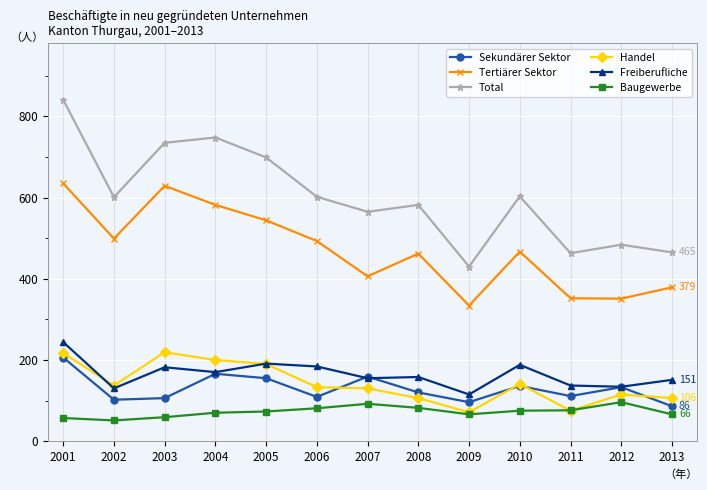

Does the chart have visible grid lines?

Yes